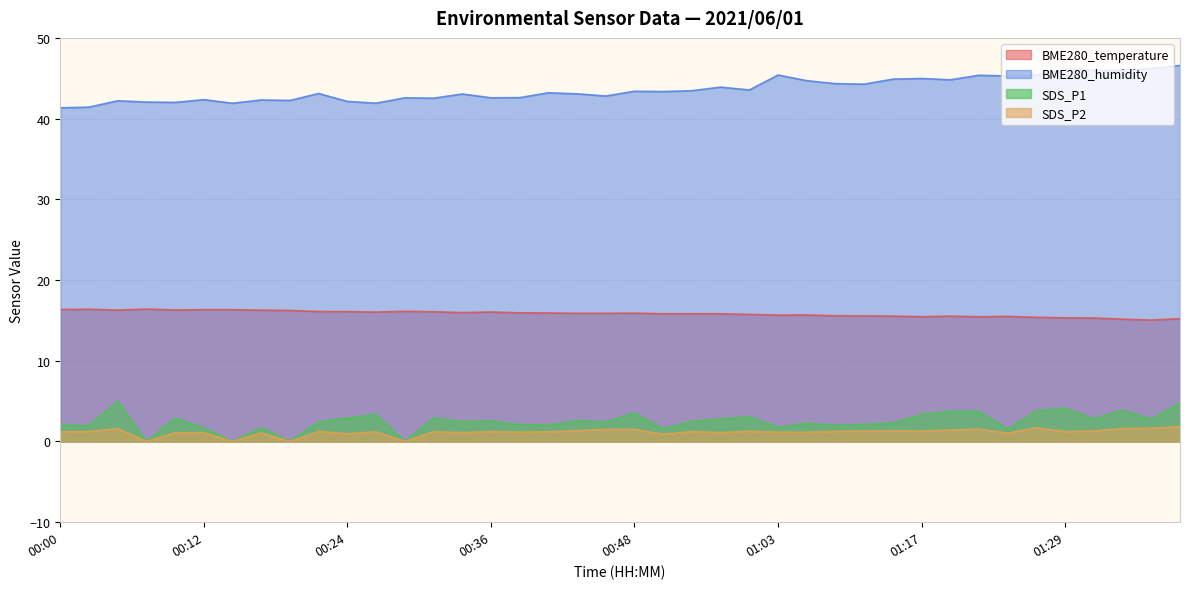

Reading right to left, list all the values displayed in this chart.

BME280_temperature: 15.2	15.0	15.2	15.3	15.3	15.4	15.5	15.4	15.5	15.5	15.5	15.6	15.6	15.7	15.7	15.7	15.8	15.8	15.8	15.9	15.9	15.9	15.9	15.9	16.0	16.0	16.1	16.1	16.0	16.1	16.1	16.2	16.3	16.3	16.3	16.3	16.4	16.3	16.4	16.4
BME280_humidity: 46.6	46.2	46.0	46.0	46.1	45.4	45.3	45.4	44.8	45.0	44.9	44.3	44.3	44.7	45.4	43.5	43.9	43.5	43.4	43.4	42.8	43.1	43.2	42.6	42.6	43.0	42.5	42.6	41.9	42.1	43.1	42.2	42.3	41.9	42.4	42.0	42.0	42.2	41.4	41.3
SDS_P1: 4.8	2.8	3.9	2.8	4.1	3.8	1.6	3.7	3.8	3.3	2.3	2.1	2.0	2.3	1.7	3.1	2.8	2.5	1.6	3.5	2.4	2.6	2.0	2.1	2.5	2.5	2.9	0.0	3.3	2.9	2.4	0.0	1.7	0.0	1.7	2.9	0.0	5.0	2.0	2.1
SDS_P2: 1.8	1.6	1.6	1.3	1.2	1.7	1.1	1.5	1.4	1.3	1.3	1.3	1.2	1.1	1.1	1.3	1.1	1.2	0.9	1.5	1.5	1.4	1.2	1.1	1.2	1.1	1.2	0.0	1.2	1.0	1.2	0.0	1.1	0.0	1.1	1.1	0.0	1.6	1.2	1.2